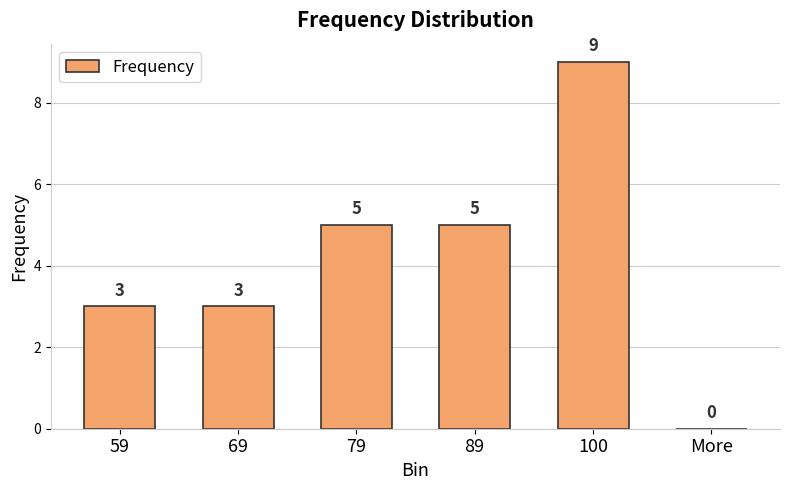

What value does the data have at 59?

3